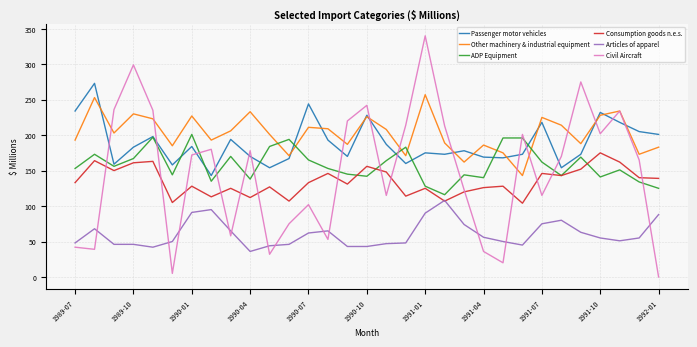

Which series has the largest range (max minus min)?

Civil Aircraft